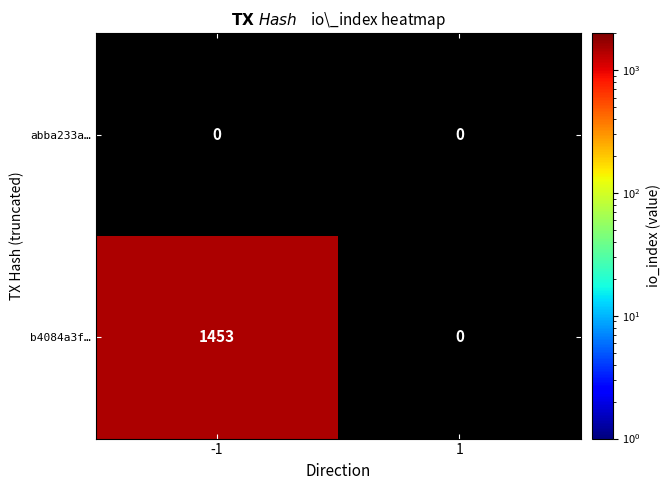

True or false: b4084a3f… has a value of 1453 at -1.

True